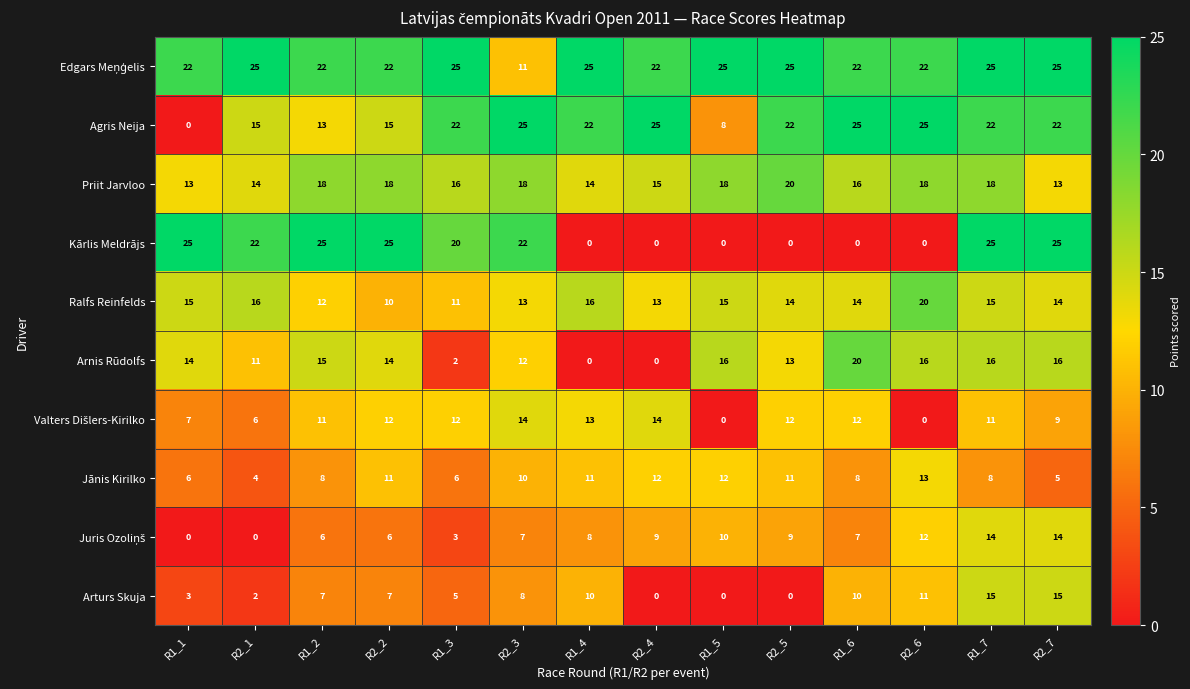

What is the difference between the highest and lowest values at R2_4?

25